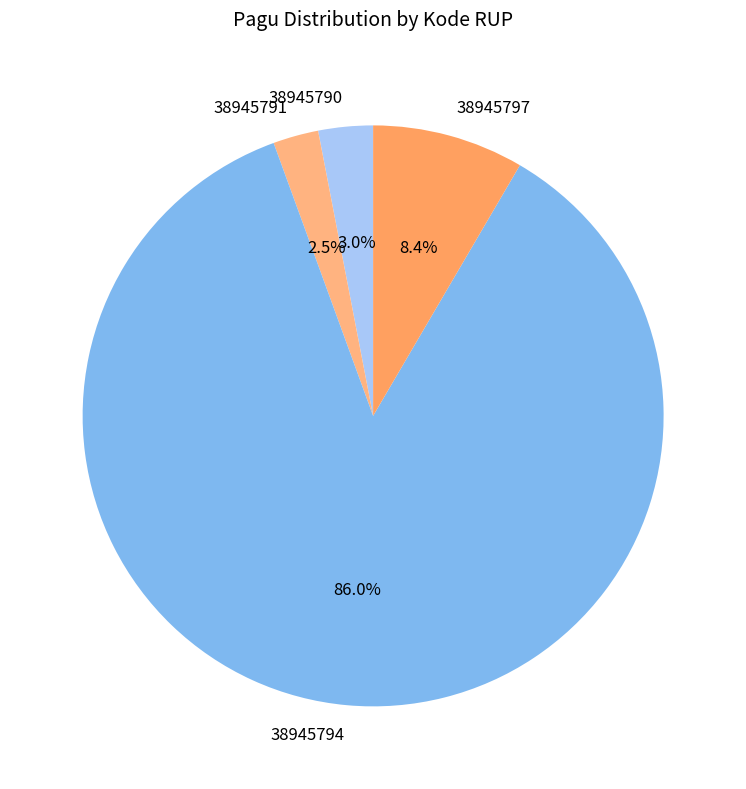

What is the ratio of the value at 38945797 to the value at 38945790?

2.8